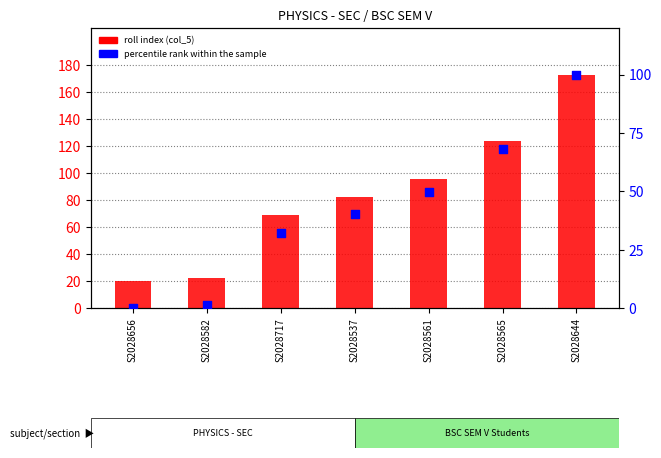

Is the value of percentile rank within the sample at S2028582 greater than the value of roll index (col_5) at S2028565?

No